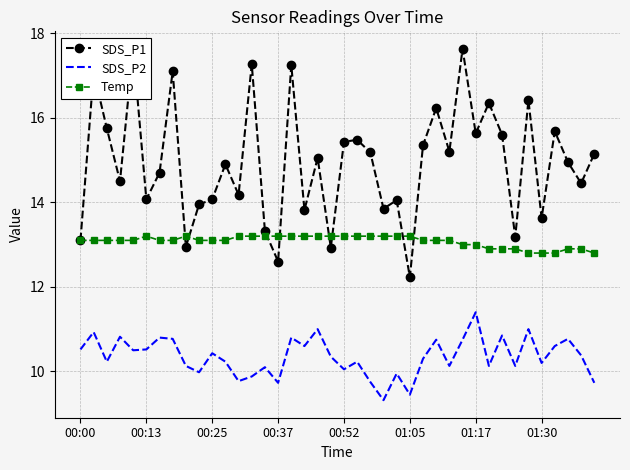

Is it true that SDS_P2 equals 12.8 at 23?

False